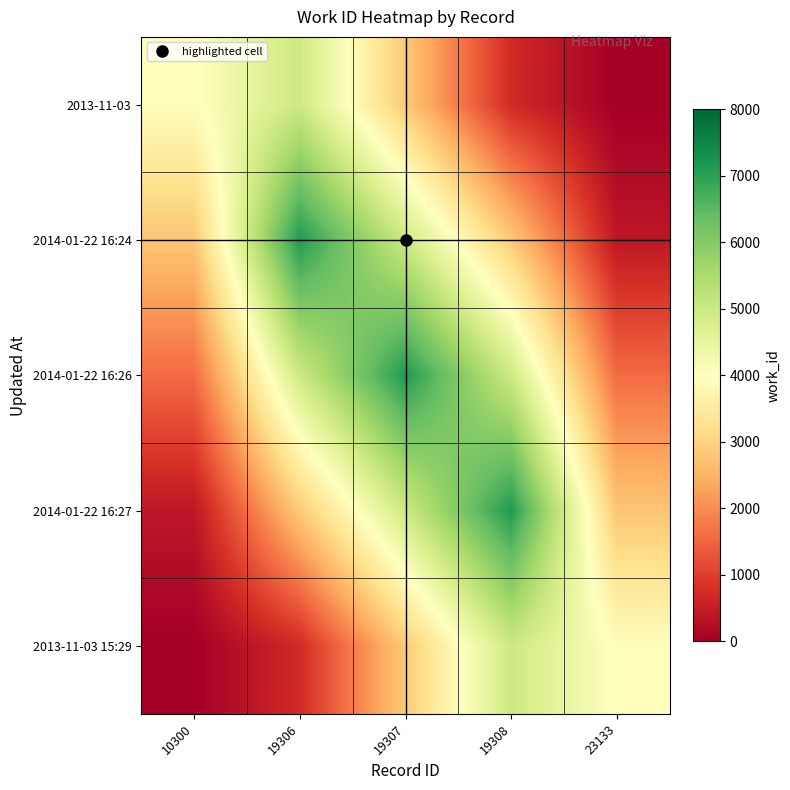

Between 10300 and 19306, which is larger?

19306